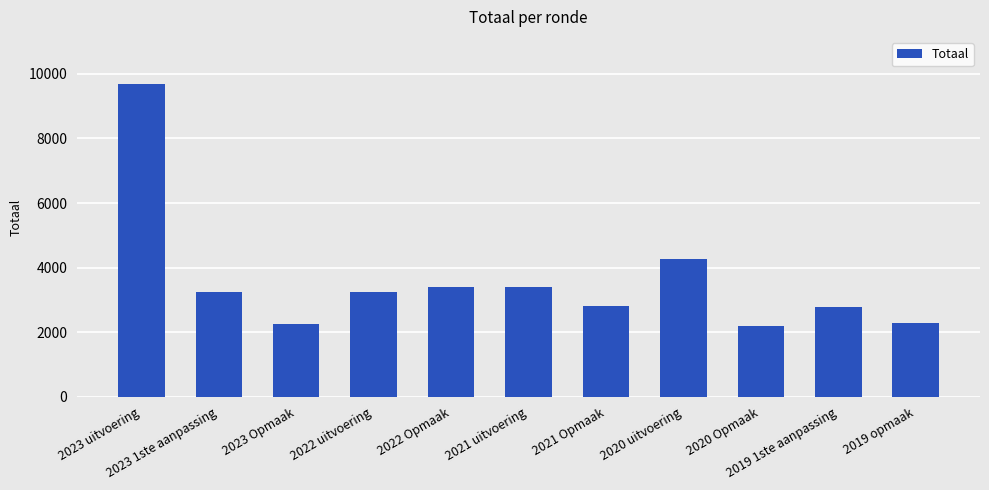

Is it true that the value at 2020 Opmaak is 2195?

True